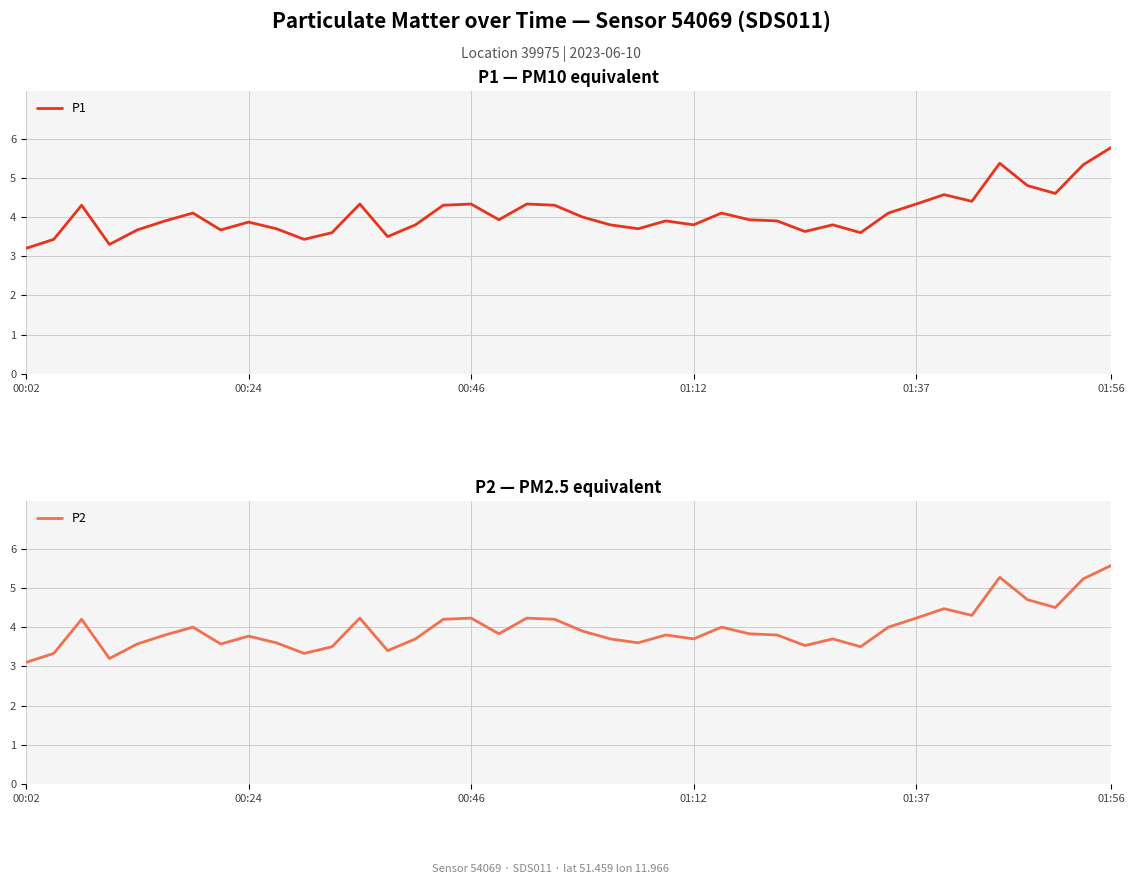

Which series has the largest total across all categories?

P1